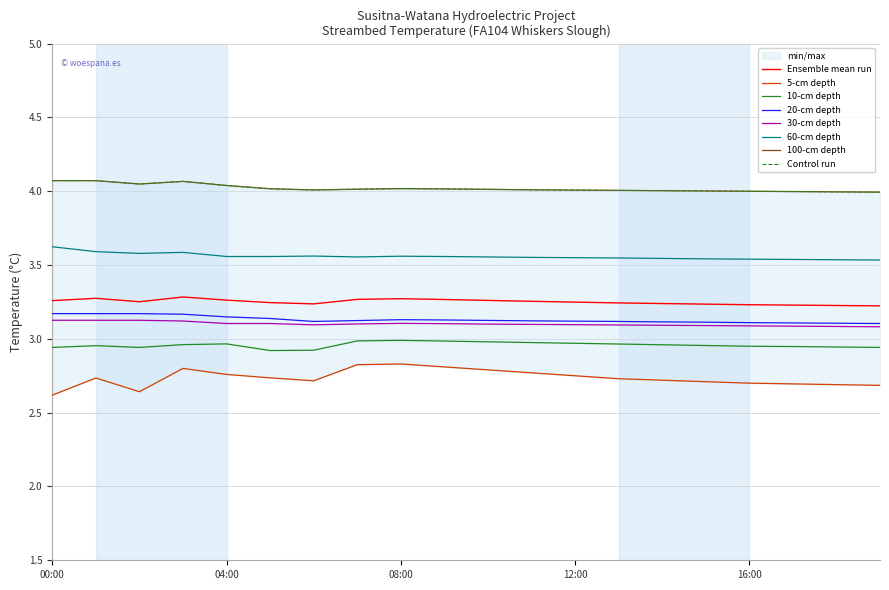

How many interior local peaks does the 30-cm depth series have?

1